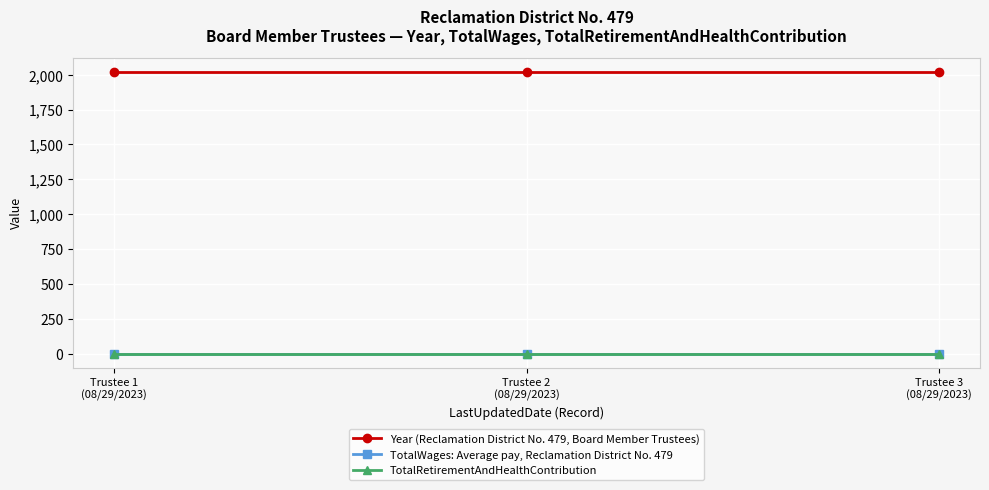

What is the label of the 2nd point from the left?

Trustee 2
(08/29/2023)